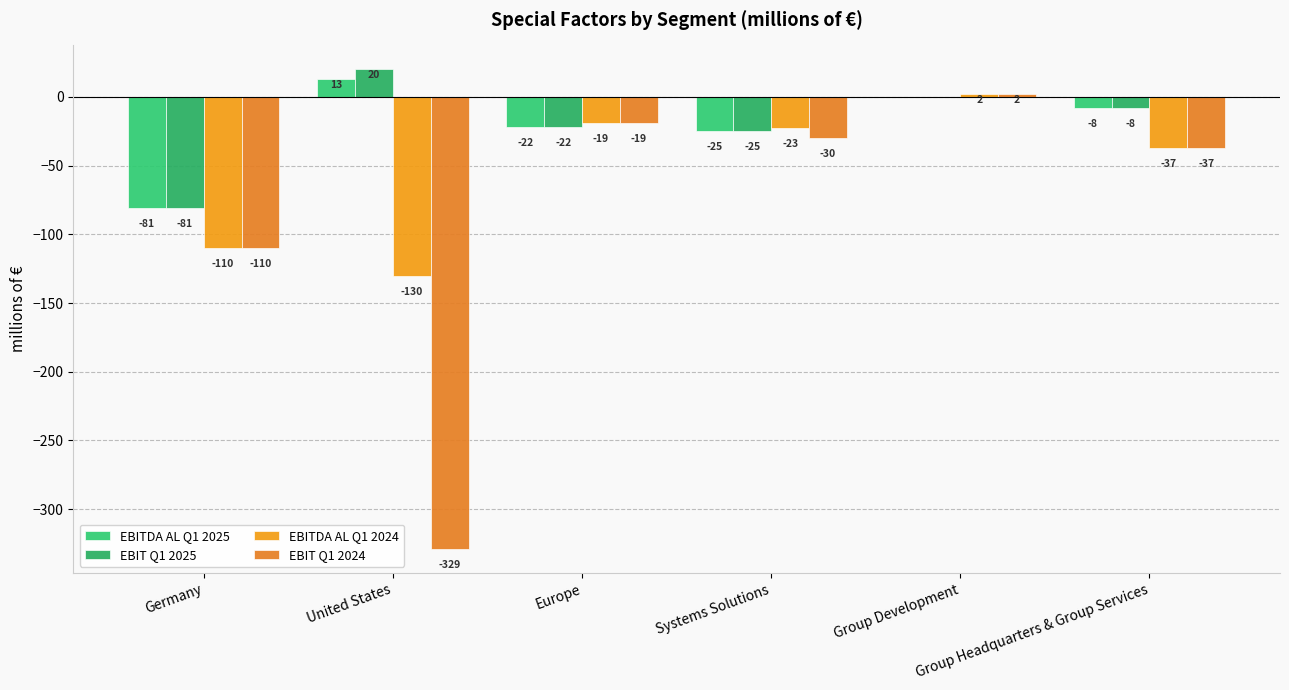

Count the number of data series in this chart.

4